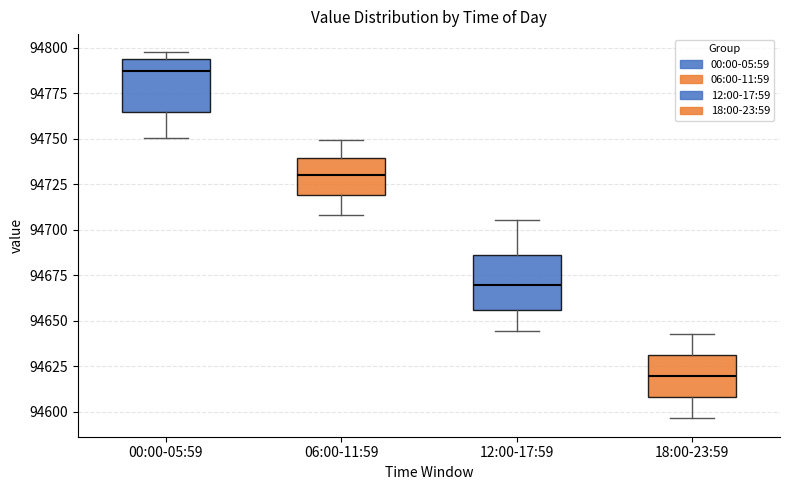

Reading left to right, read every box against the y-axis: the position of its median line, the range the box covers, and the ends of its whiskers. The values are not printed on the chart, so give them approximately, as read against the axis.

00:00-05:59: median 94785, box 94765 to 94795, whiskers 94750 to 94800
06:00-11:59: median 94730, box 94720 to 94740, whiskers 94710 to 94750
12:00-17:59: median 94670, box 94655 to 94685, whiskers 94645 to 94705
18:00-23:59: median 94620, box 94610 to 94630, whiskers 94595 to 94645